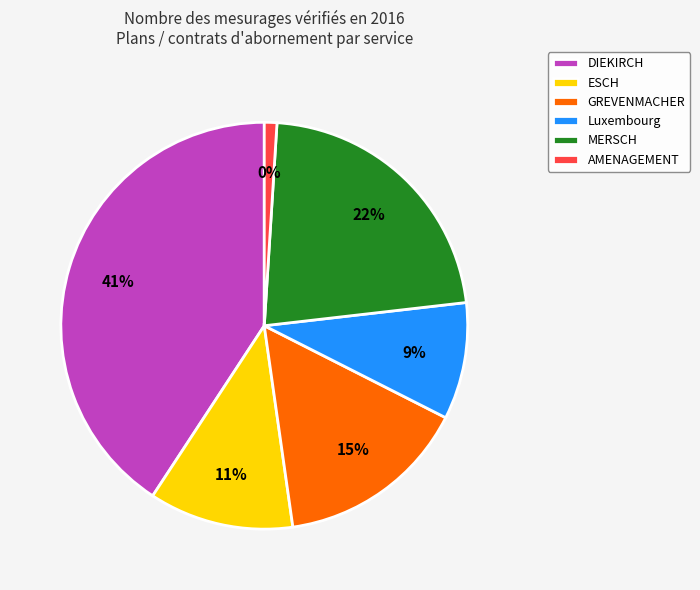

How much of the chart is everything except ESCH?

88.5%